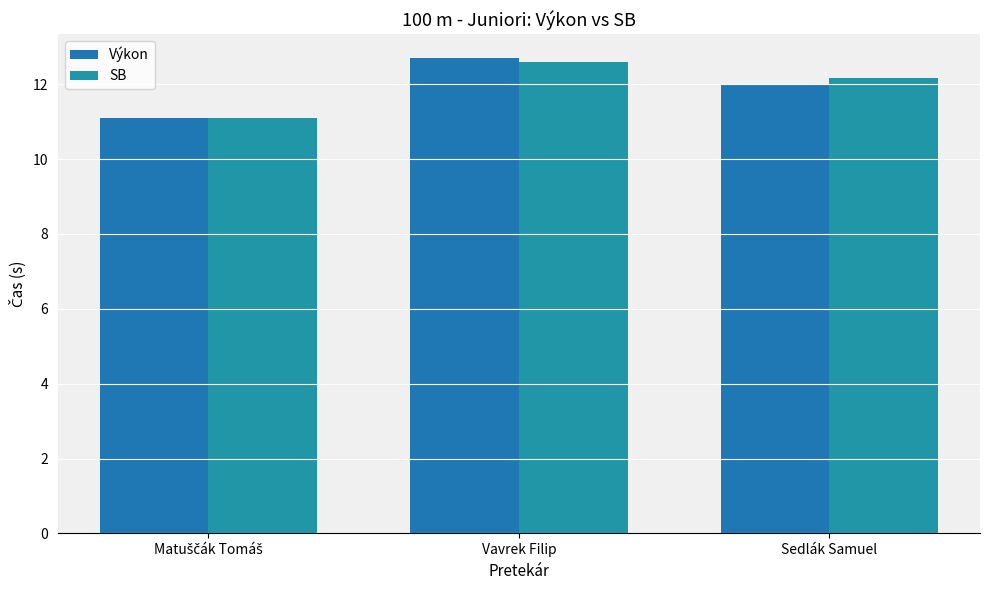

Reading left to right, transcribe all the data shown in this chart.

Výkon: 11.1	12.7	12.0
SB: 11.1	12.6	12.2